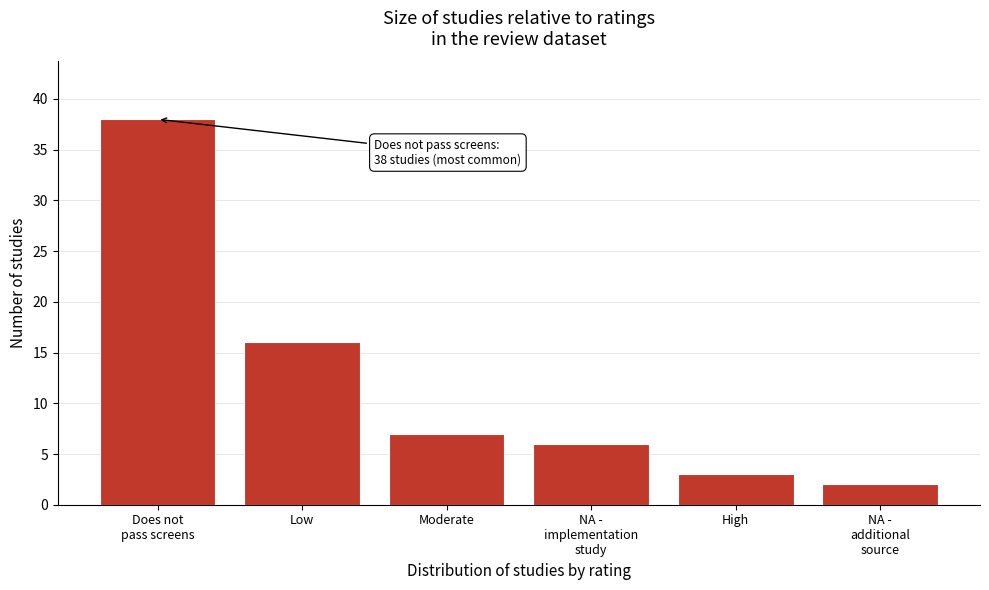

Reading left to right, list all the values displayed in this chart.

38	16	7	6	3	2